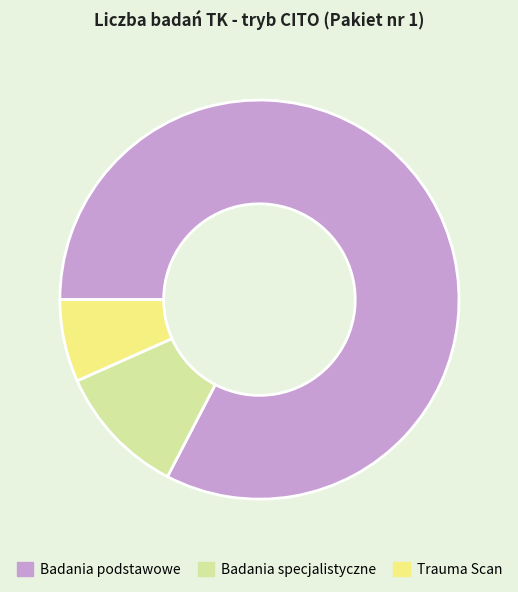

Is there a majority slice in this chart?

Yes